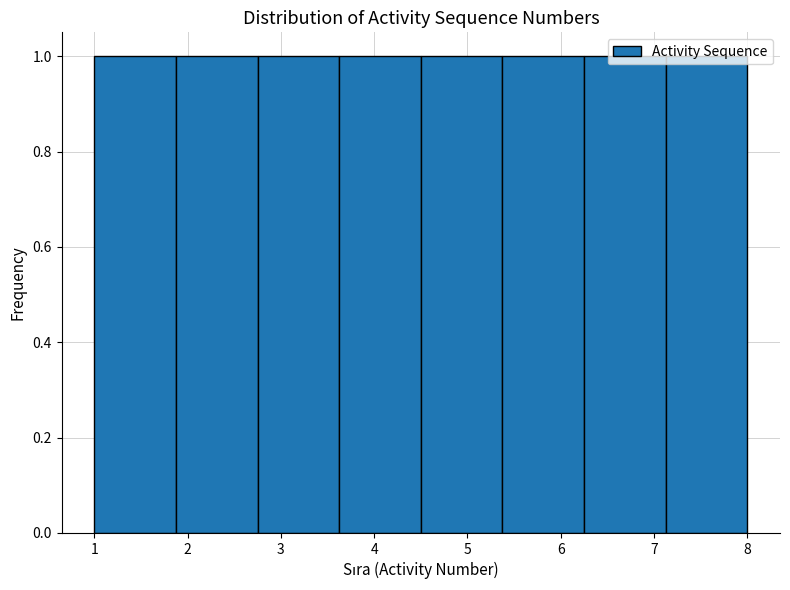

Reading left to right, transcribe this chart: for each bar, give the range it covers on the x-axis and its height. Neither the bar edges nor the heights are printed on the chart, so give them approximately, as read against the axes.

1.0 to 1.9: 1
1.9 to 2.8: 1
2.8 to 3.6: 1
3.6 to 4.5: 1
4.5 to 5.4: 1
5.4 to 6.3: 1
6.3 to 7.1: 1
7.1 to 8.0: 1